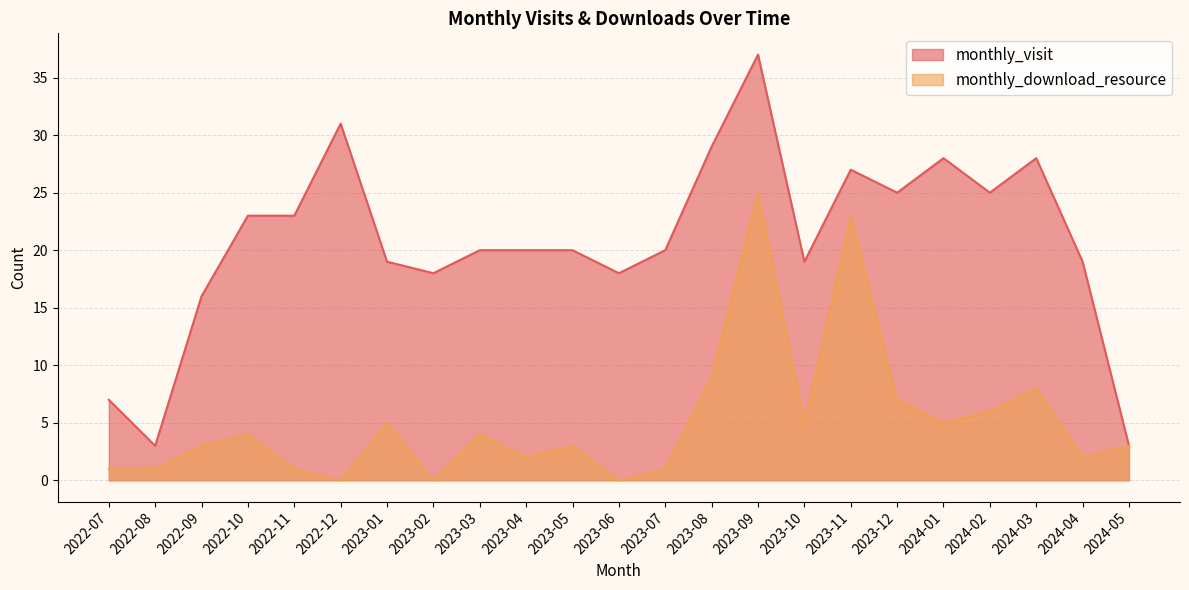

What is the difference between the monthly_download_resource values at 2023-07 and 2024-05?

2